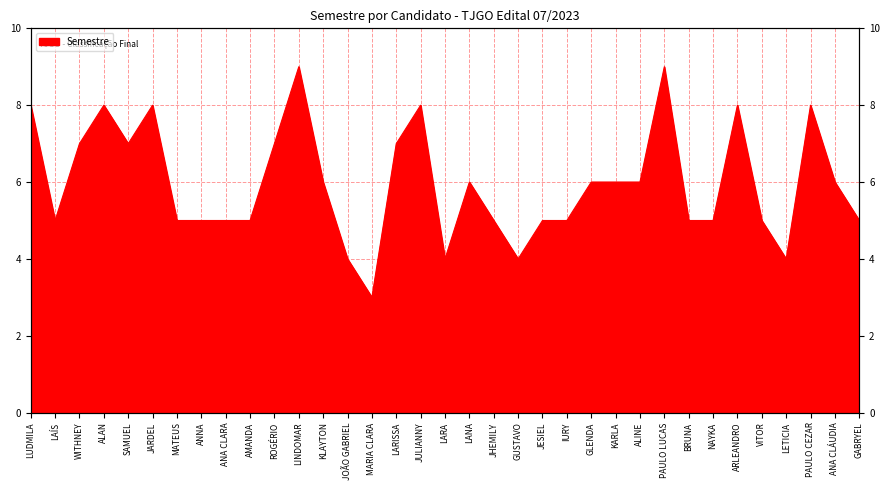

List the labels in order of value, smallest first.

MARIA CLARA, JOÃO GABRIEL, LARA, GUSTAVO, LETICIA, LAÍS, MATEUS, ANNA, ANA CLARA, AMANDA, JHEMILY, JESIEL, IURY, BRUNA, NAYKA, VITOR, GABRYEL, KLAYTON, LANA, GLENDA, KARLA, ALINE, ANA CLÁUDIA, WITHNEY, SAMUEL, ROGÉRIO, LARISSA, LUDMILA, ALAN, JARDEL, JULIANNY, ARLEANDRO, PAULO CEZAR, LINDOMAR, PAULO LUCAS